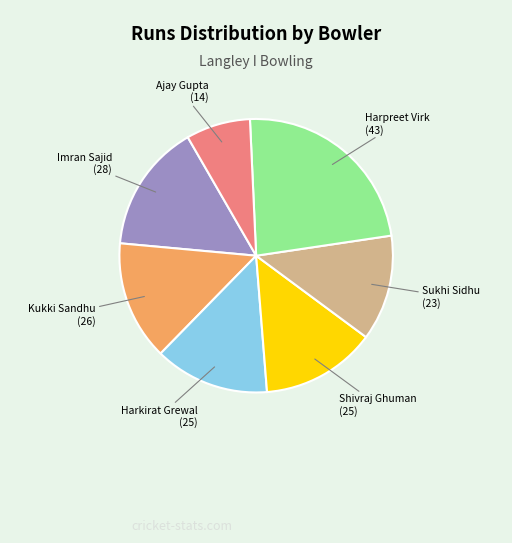

Count the number of slices in the pie.

7